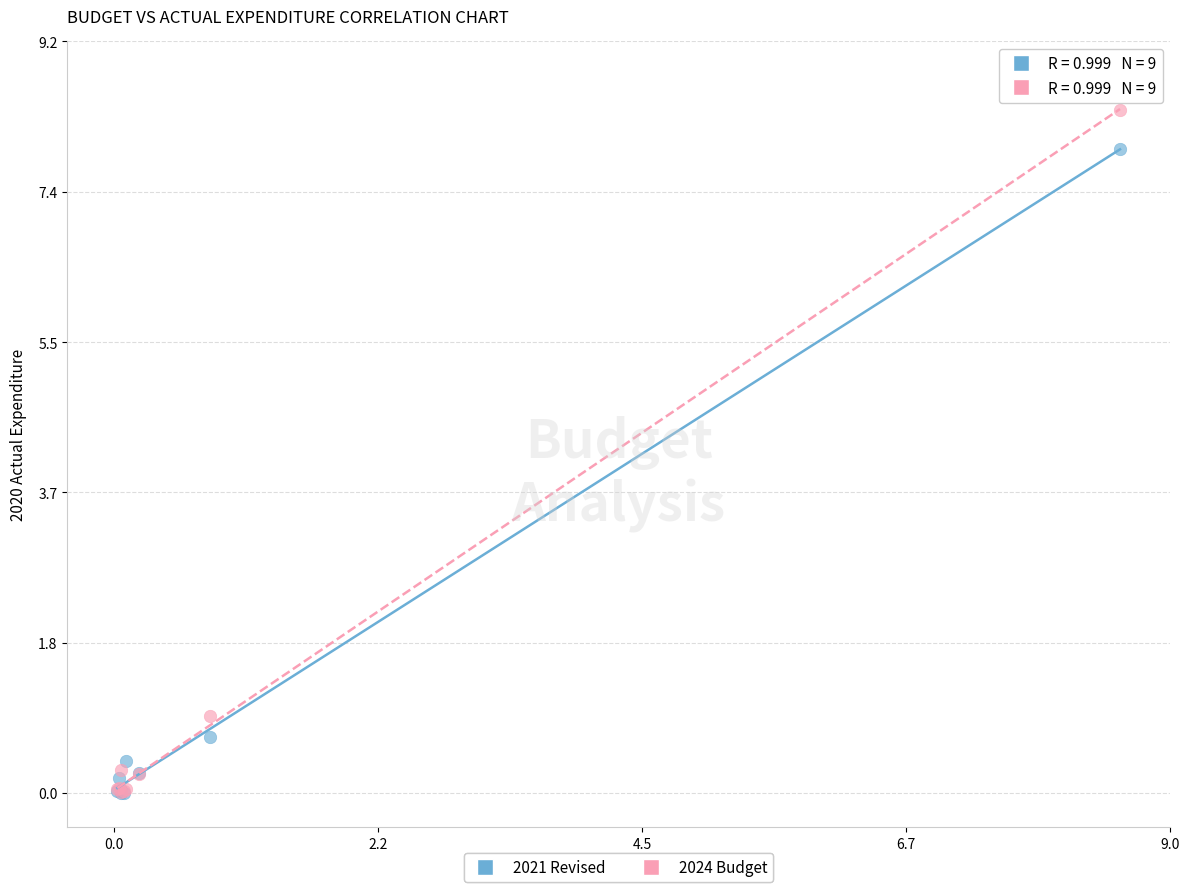

Which series contains the highest Y value?

2024 Budget